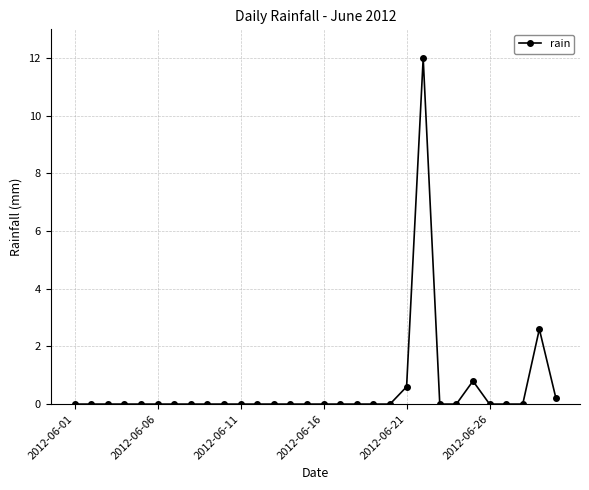

How many lines are shown in the chart?

1